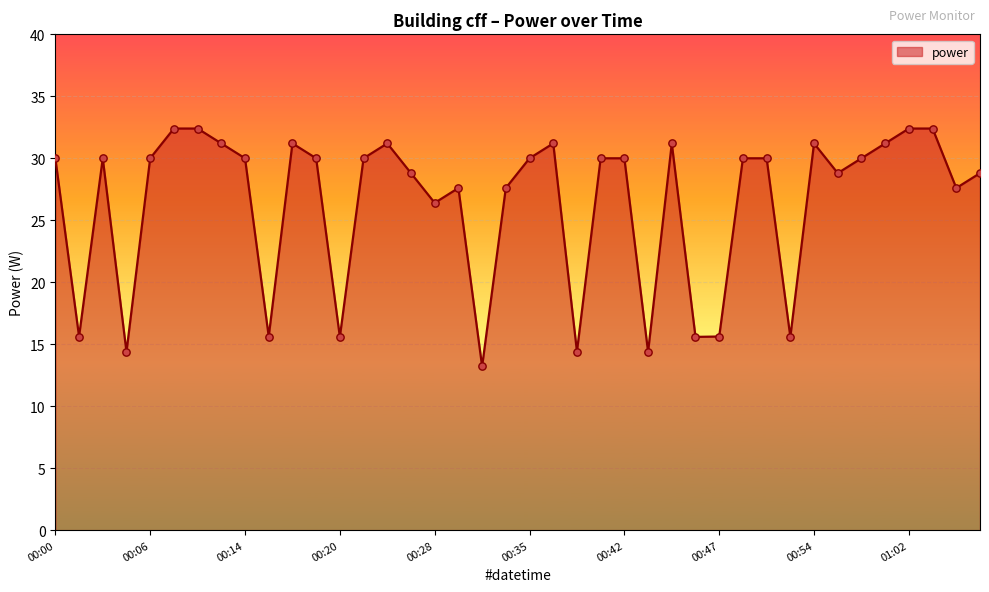

What is the maximum value shown in the chart?

32.4